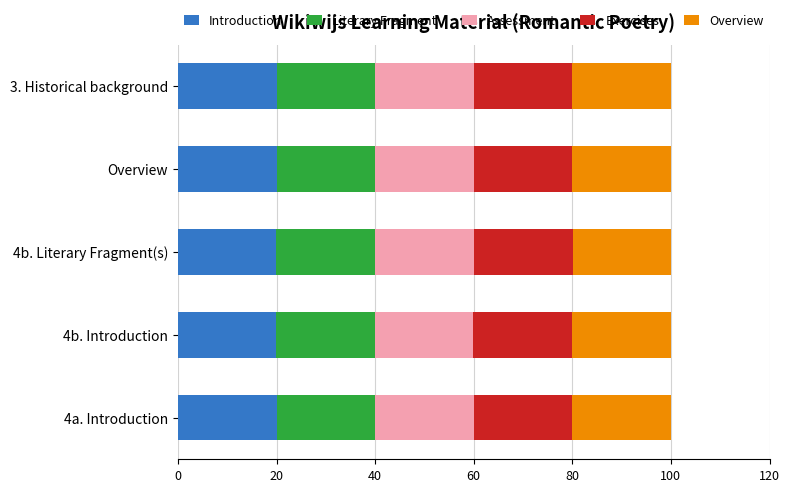

The value of Introduction at 3. Historical background is 26.3. True or false?

False